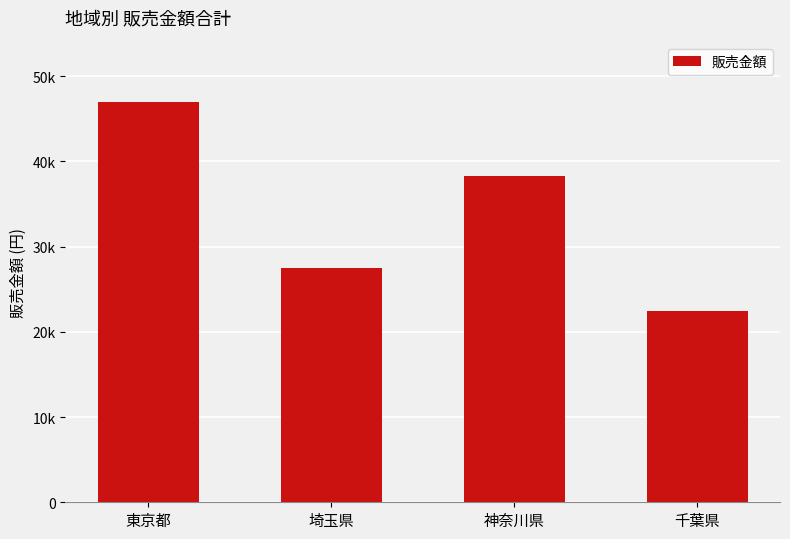

What is the sum of the values at 埼玉県 and 千葉県?

49896